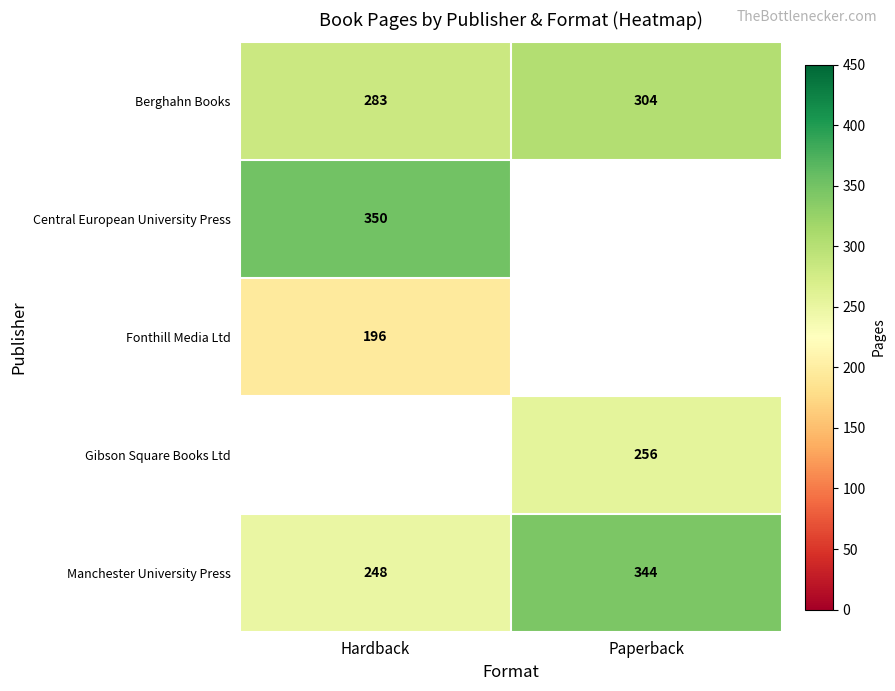

At which label does row_0 reach its minimum?

Hardback